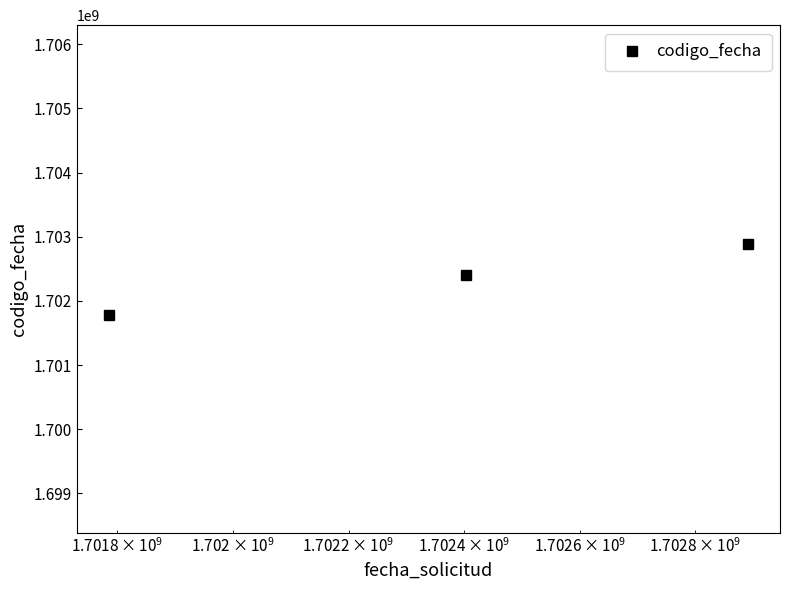

What is the smallest value displayed?

1701784969